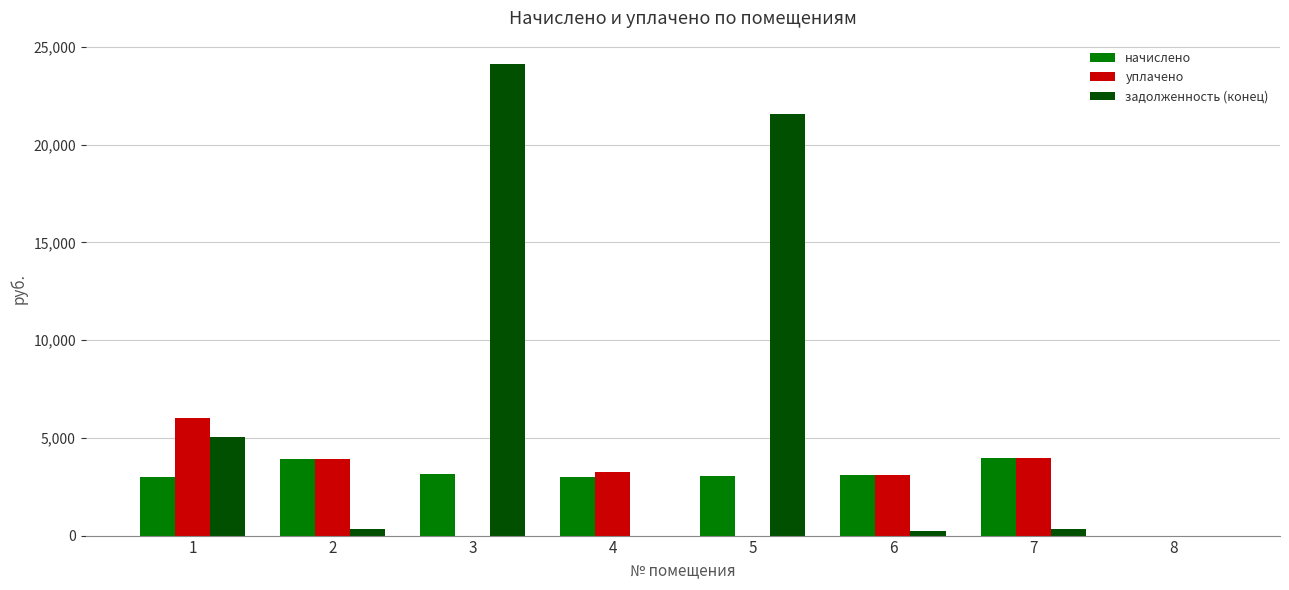

Between 1 and 4, which series saw the biggest shift?

задолженность (конец)